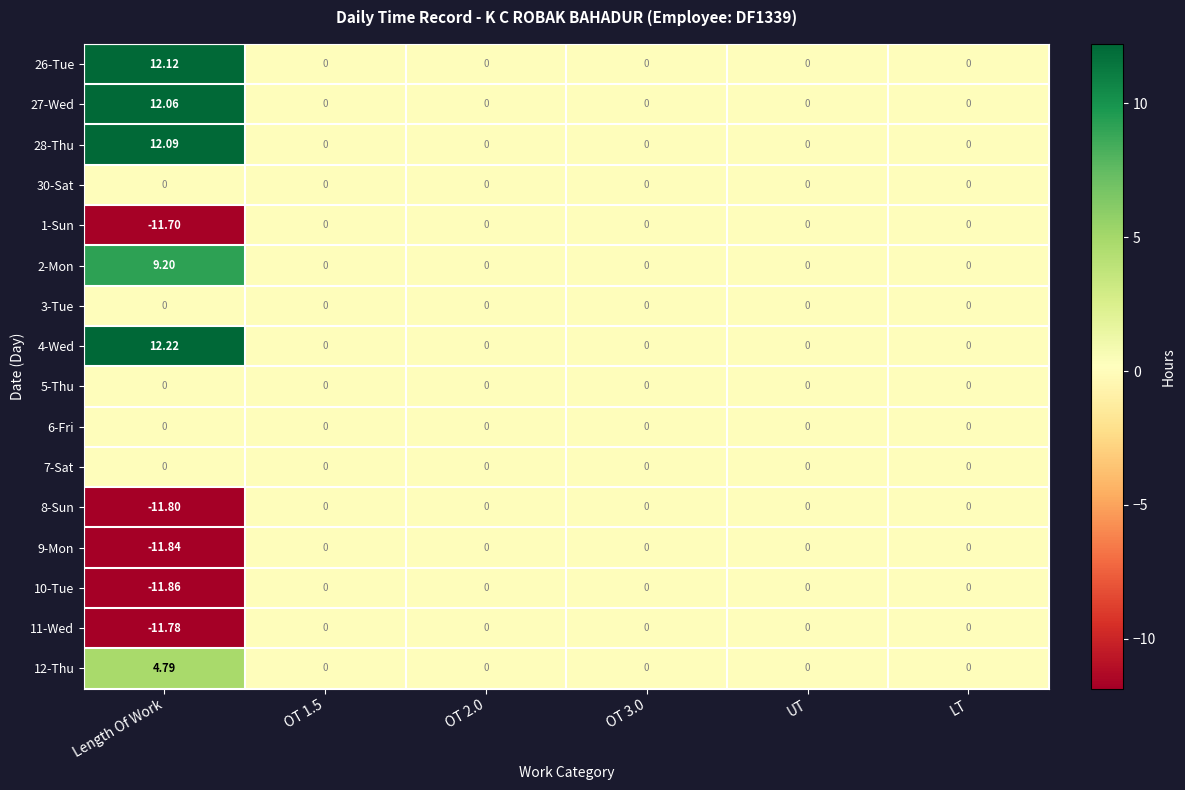

Which series has the largest total across all categories?

4-Wed